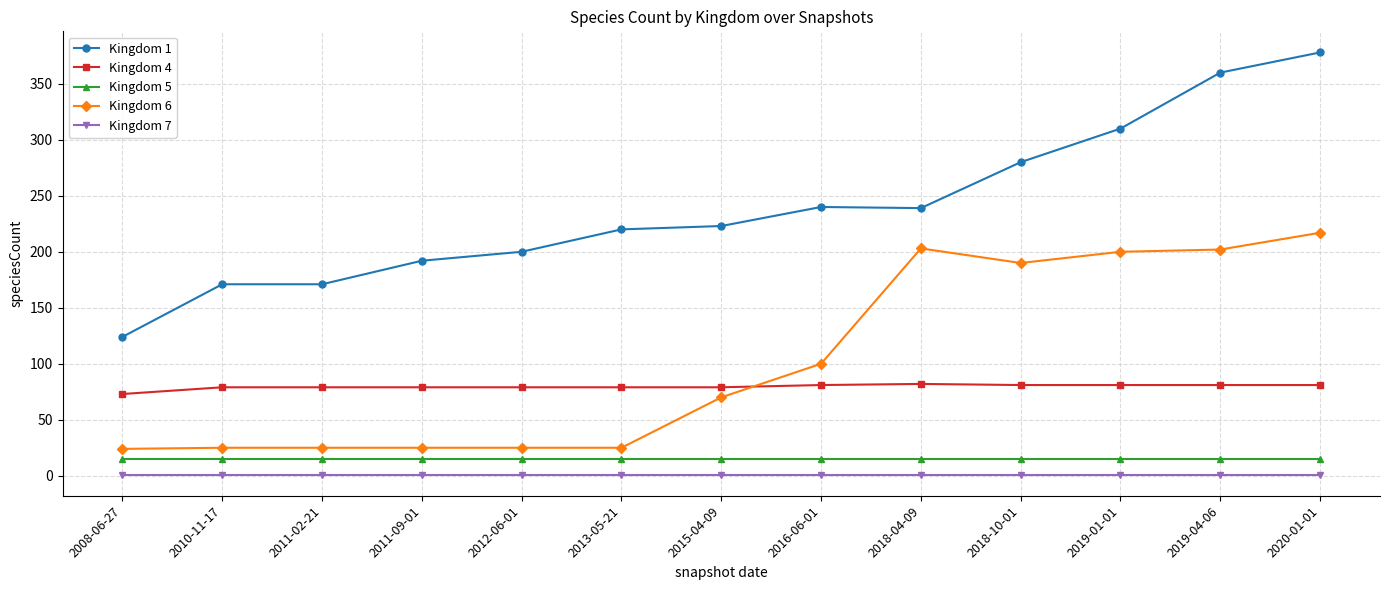

Read the Kingdom 7 value at 2010-11-17.

1